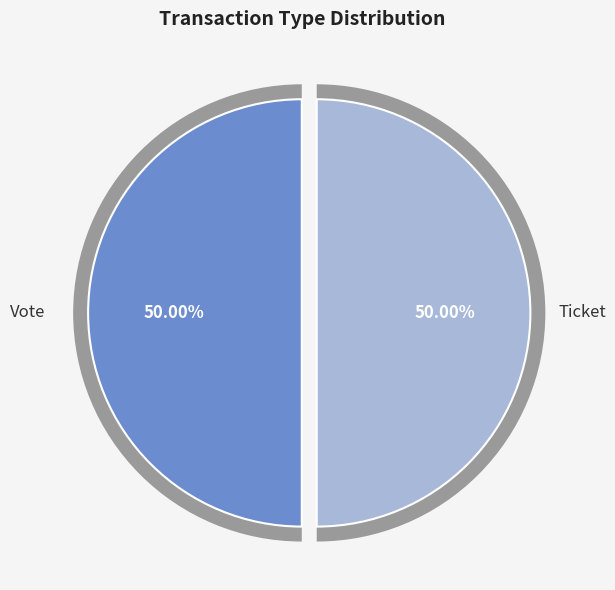

How many segments does this pie chart have?

2